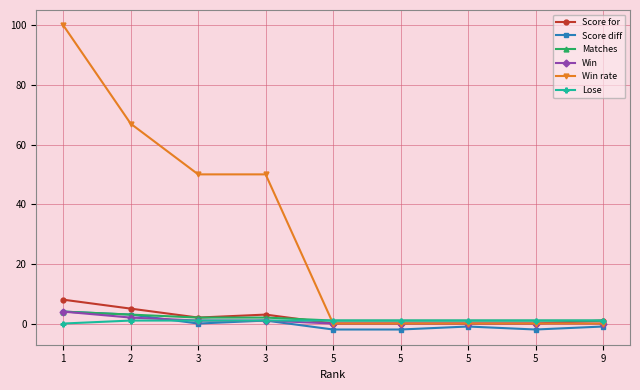

Between 2 and 5, which series saw the biggest shift?

Win rate